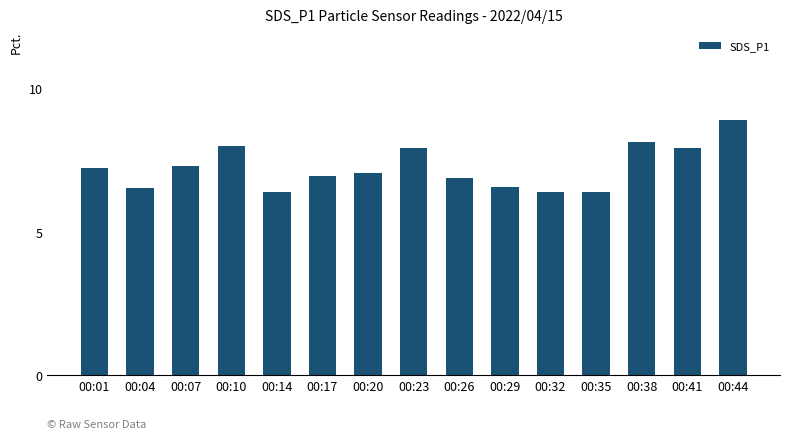

What is the minimum value shown in the chart?

6.4